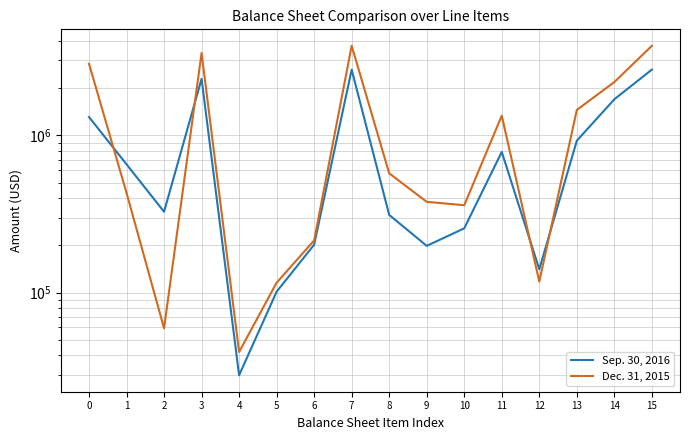

What is the sum of all Dec. 31, 2015 values?

20916344